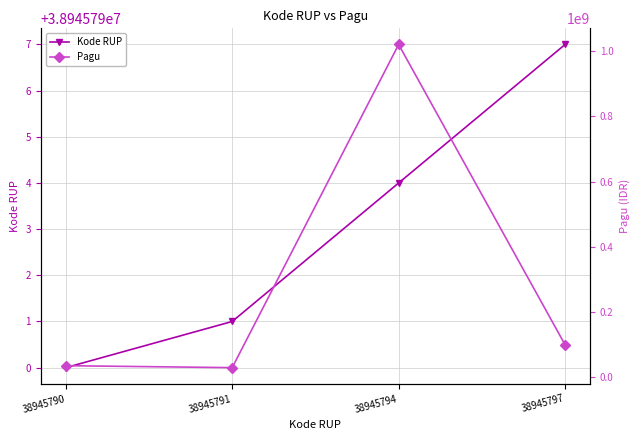

What is the value of the Kode RUP point at the 2nd from the left?

38945791